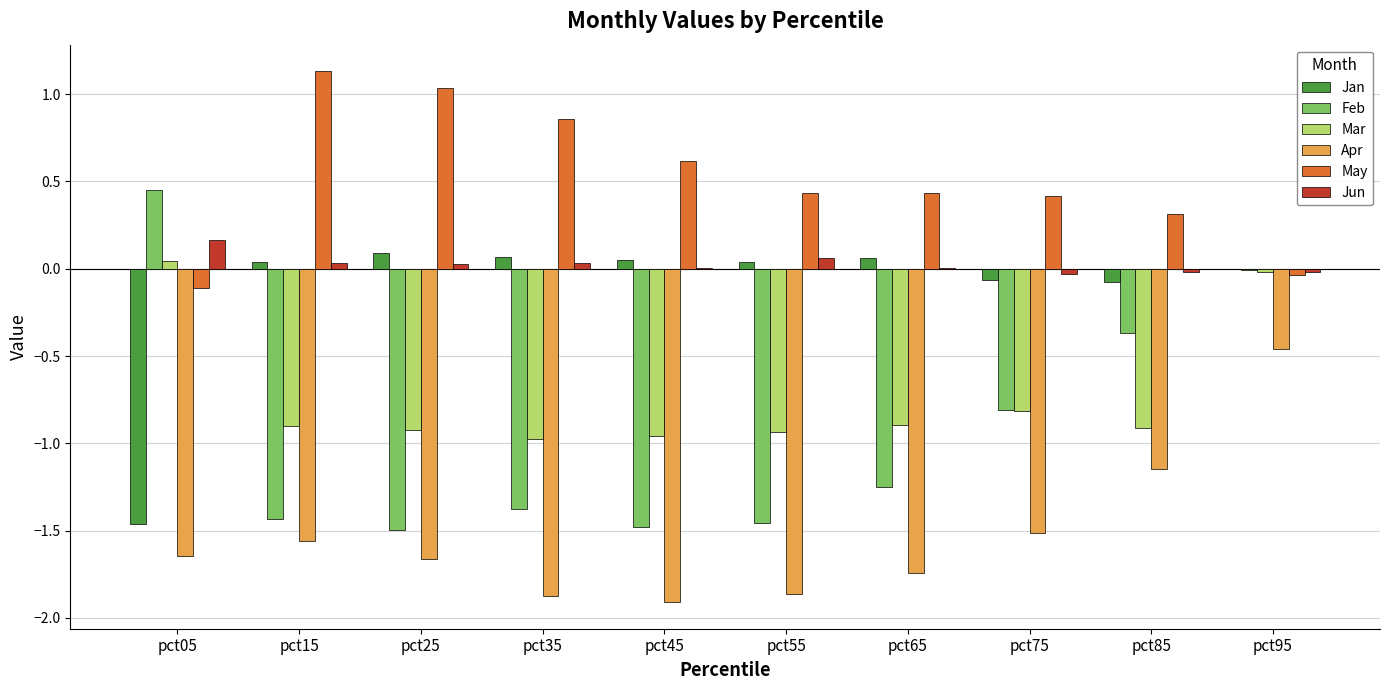

How many values in May are above zero?

8